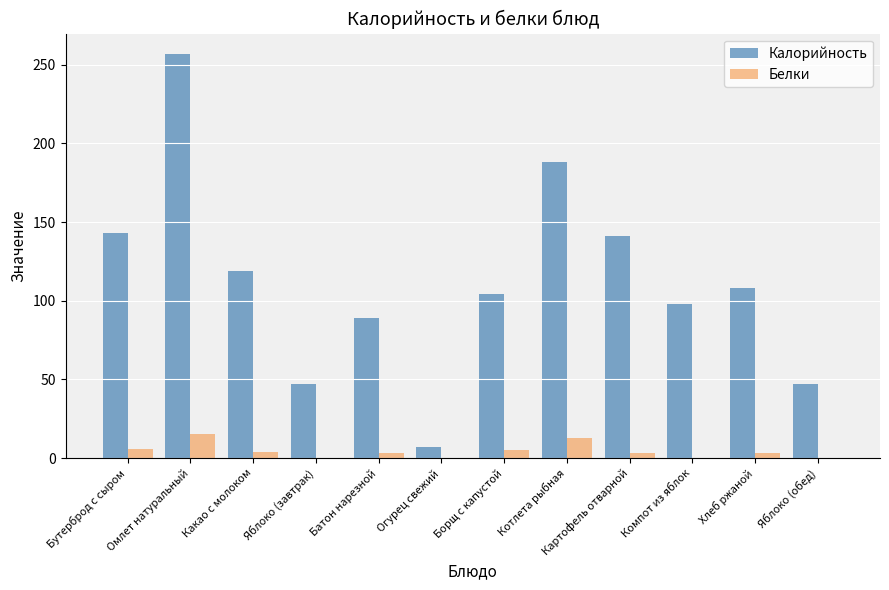

True or false: Белки has a value of 13 at Котлета рыбная.

True